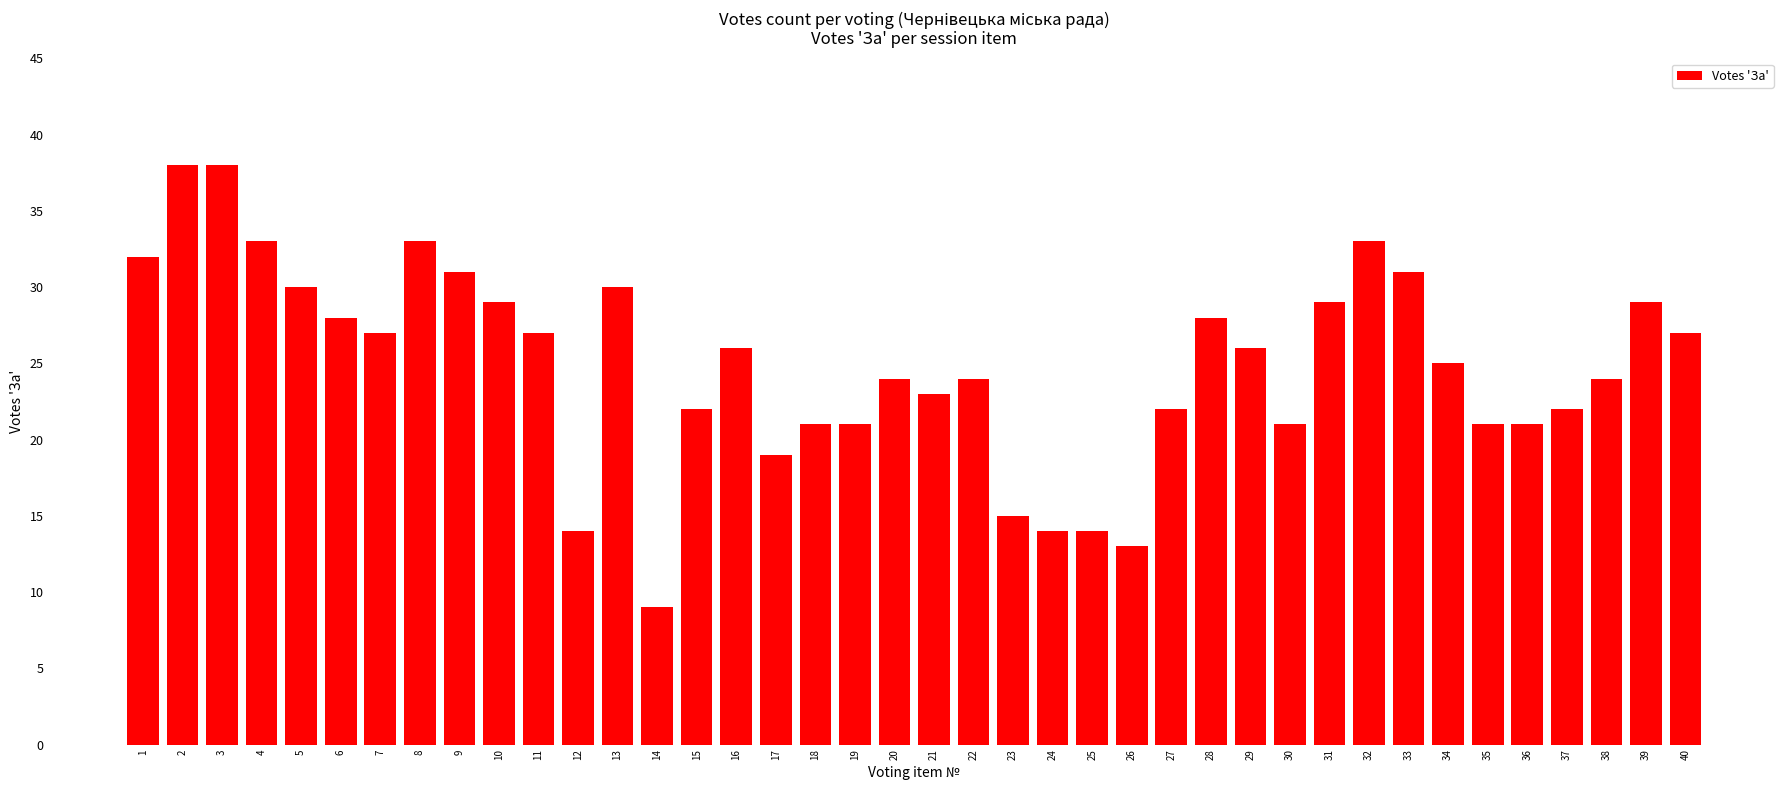

Approximately how many times larger is the value at 28 compared to 18?

1.3